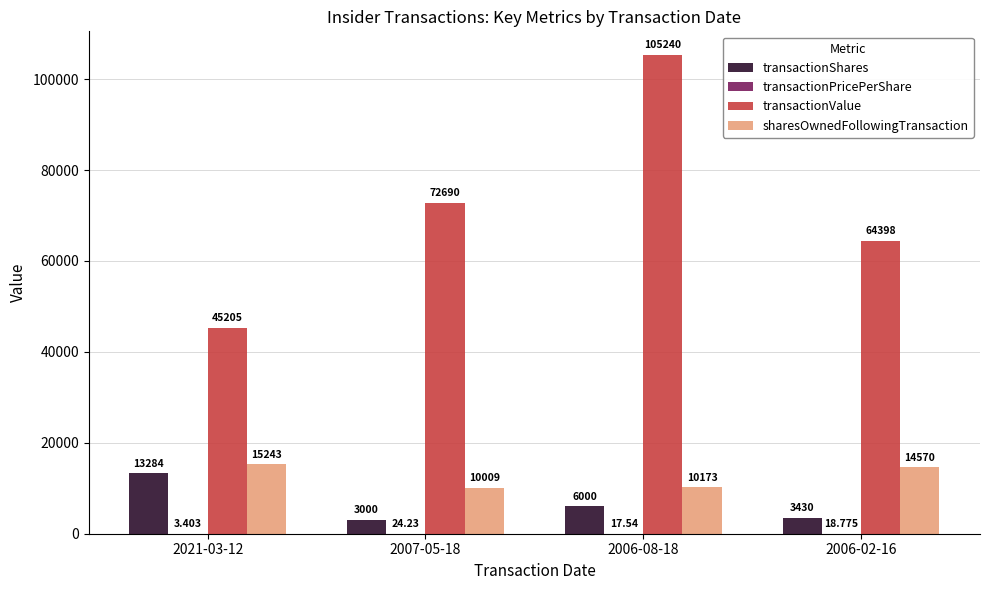

At which label does transactionShares first exceed 6000?

2021-03-12